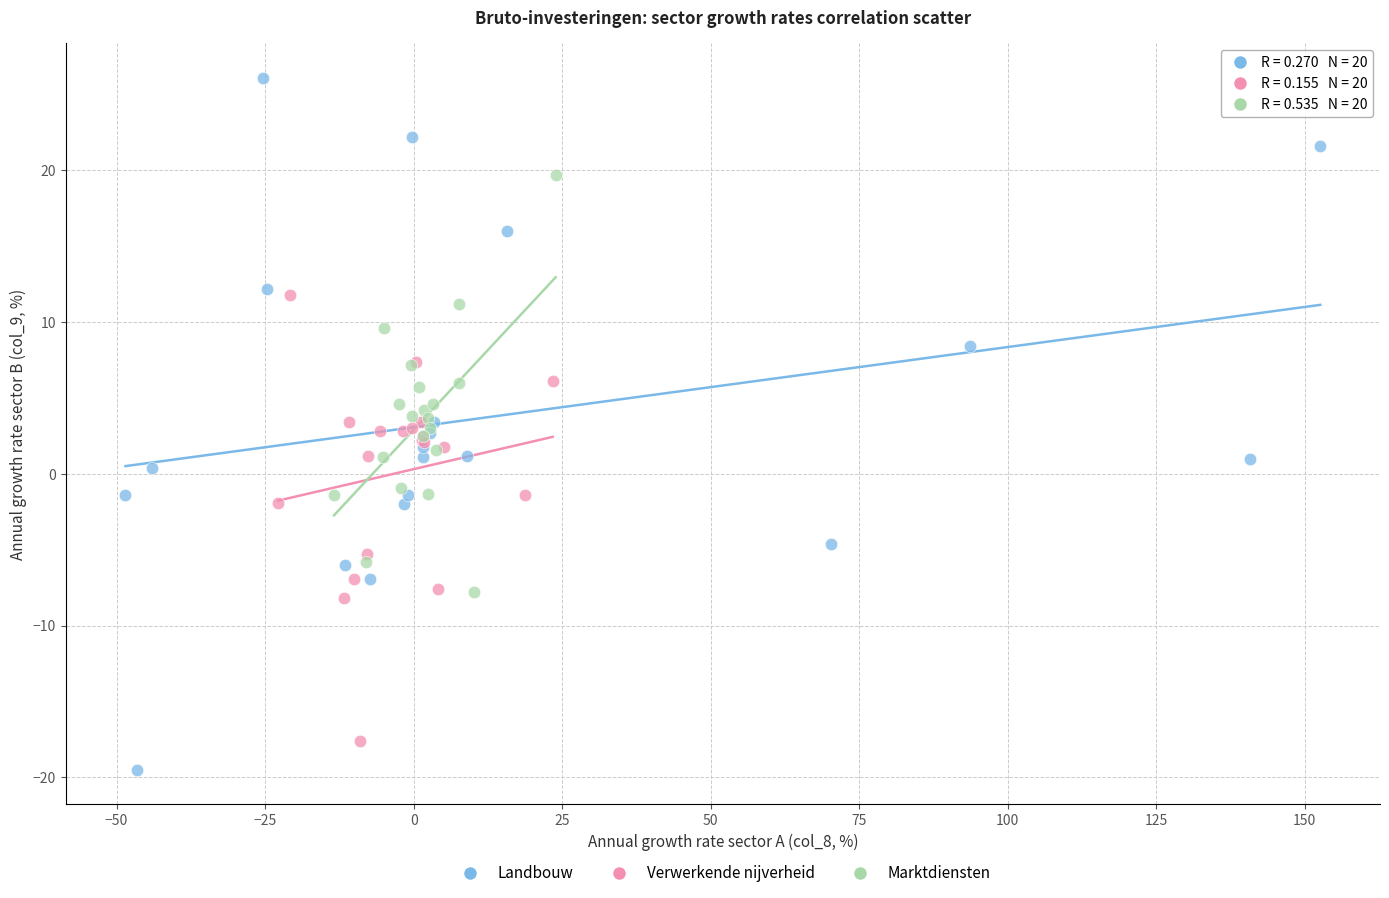

Which series has the largest Y range (max minus min)?

Landbouw